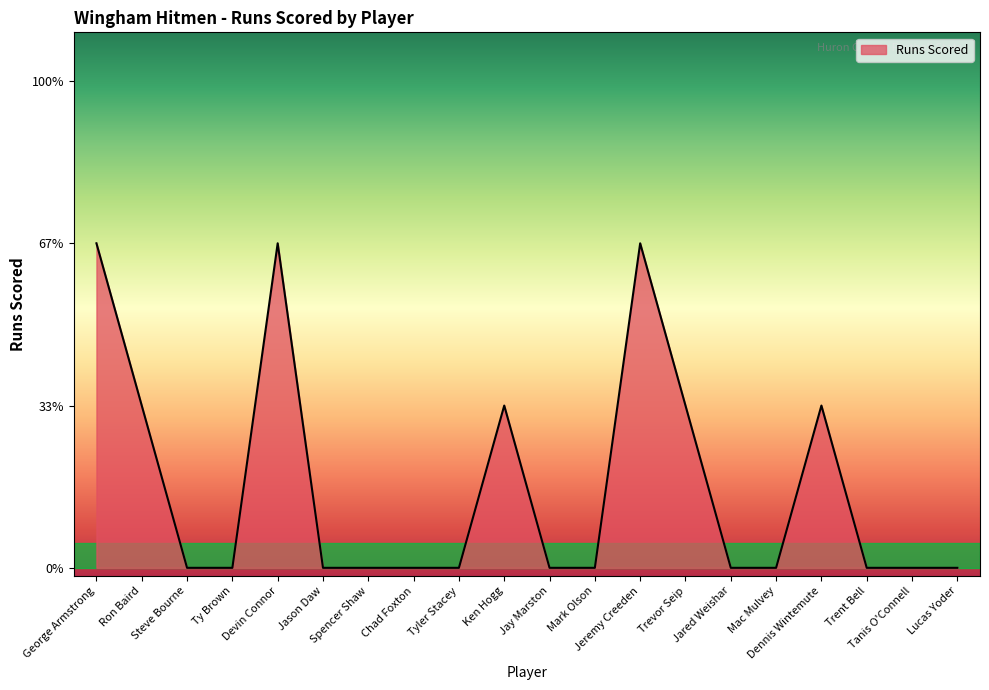

What is the label of the 20th point from the right?

George Armstrong